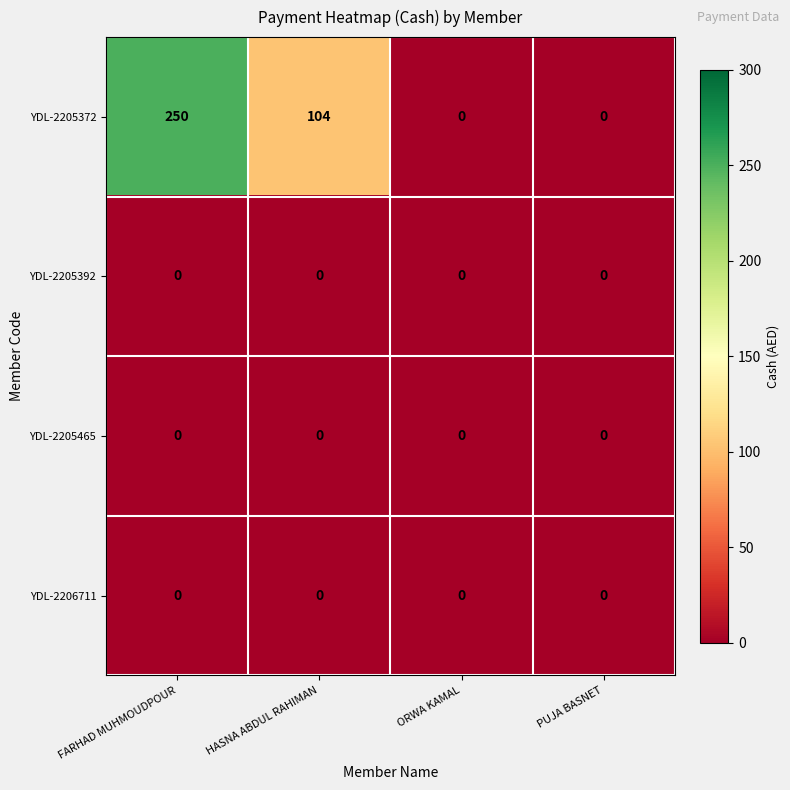

Is it true that YDL-2205372 equals -128 at ORWA KAMAL?

False